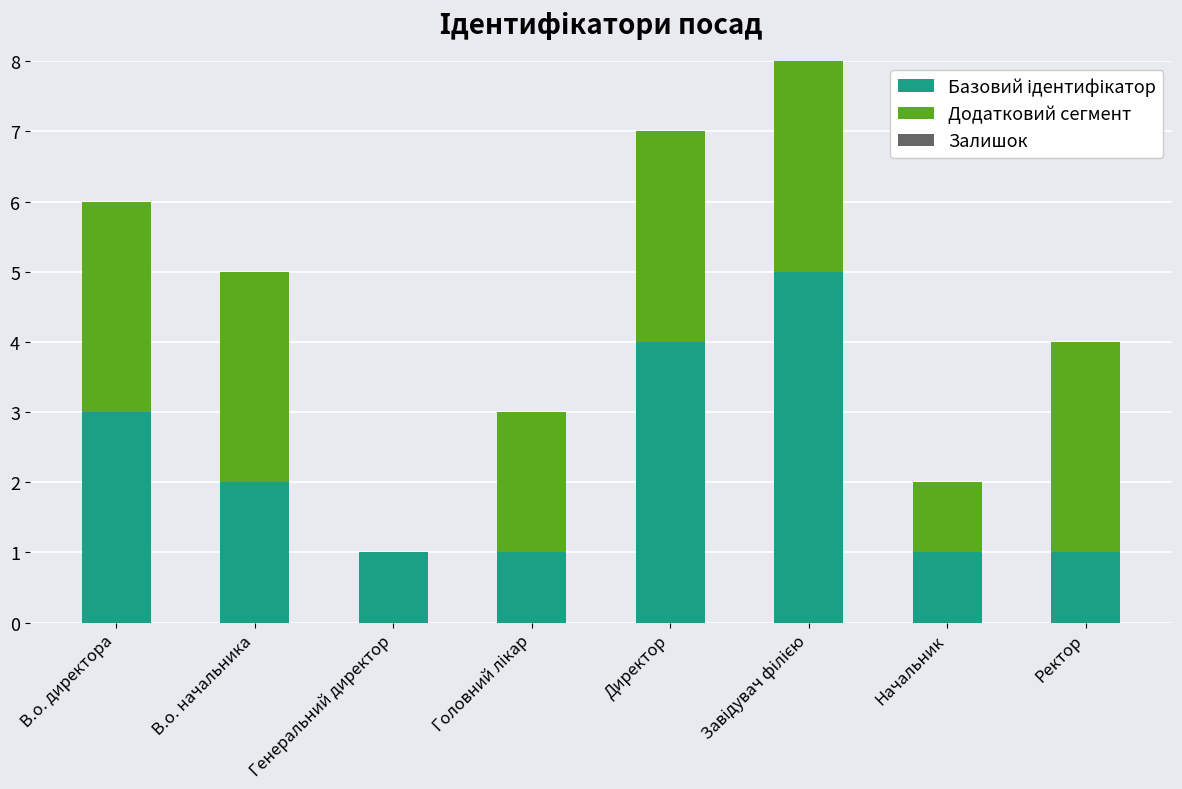

What is the total value across all series at В.о. начальника?

5